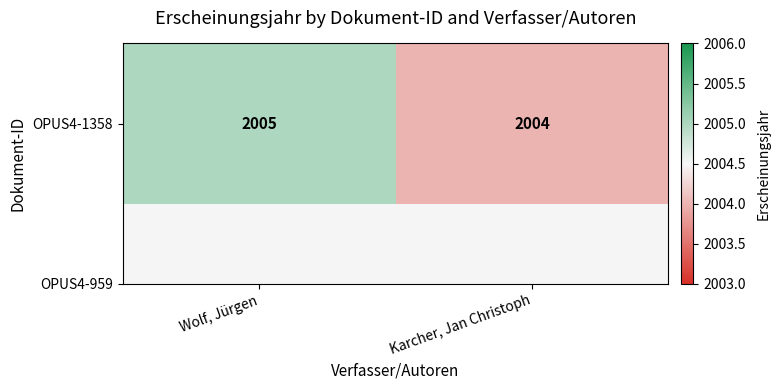

What is the sum of all values?

4009